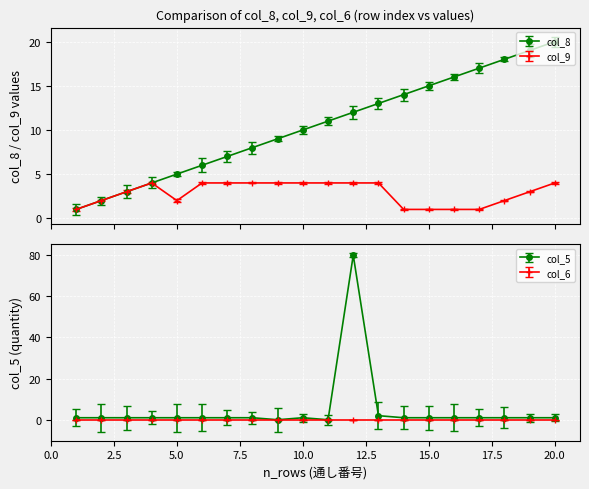

The col_8 series shows 4 at 18. True or false?

False